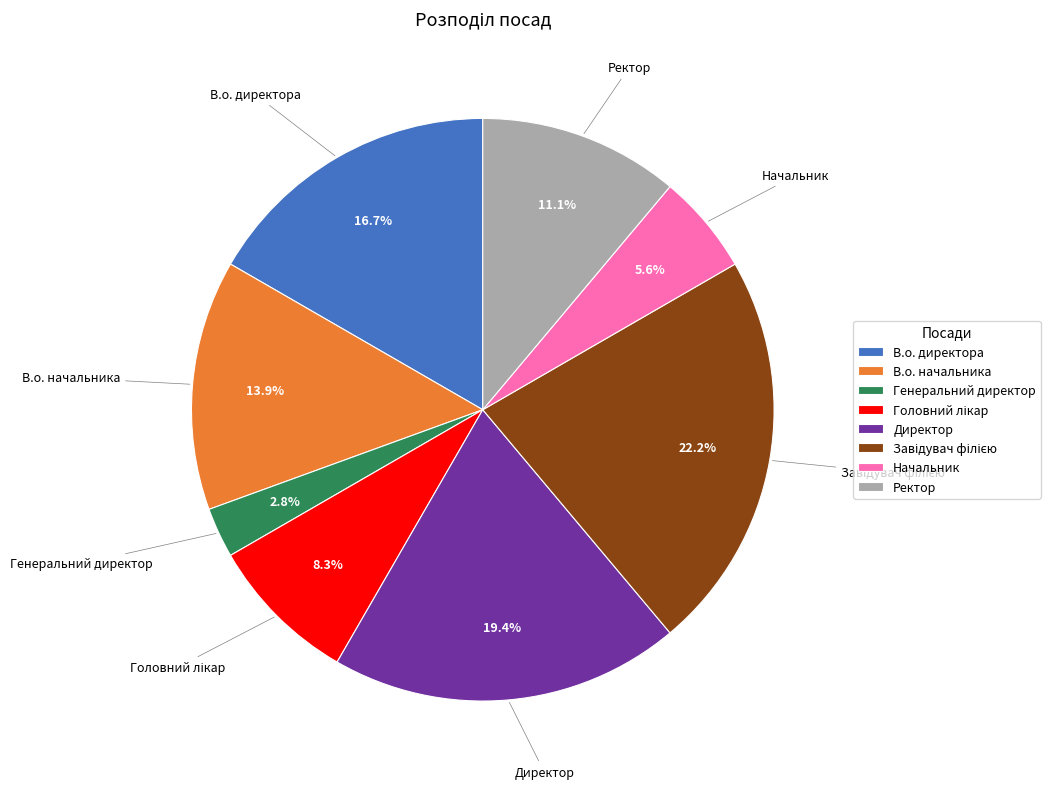

Which has a higher value, В.о. директора or Генеральний директор?

В.о. директора